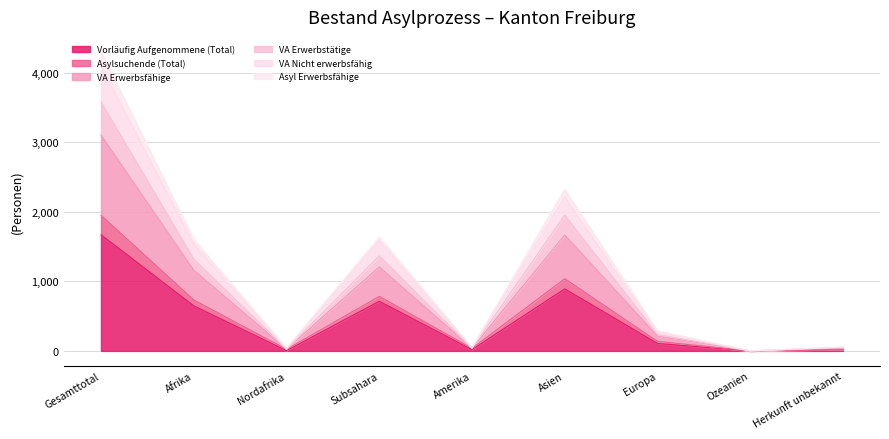

Reading right to left, transcribe all the data shown in this chart.

Vorläufig Aufgenommene (Total): 21	0	107	891	19	713	4	647	1668
Asylsuchende (Total): 55	0	291	2321	47	1635	40	1601	4298
VA Erwerbsfähige: 51	0	235	1951	38	1366	26	1318	3576
VA Erwerbstätige: 53	0	267	2213	38	1585	26	1537	4091
VA Nicht erwerbsfähig: 23	0	137	1037	36	783	22	731	1947
Asyl Erwerbsfähige: 42	0	212	1666	38	1207	26	1159	3100